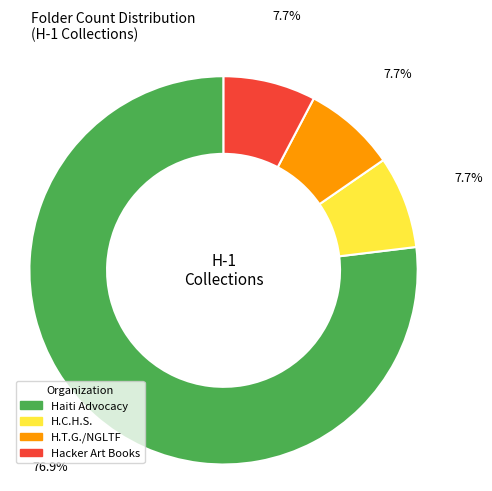

How many slices are in this pie chart?

4